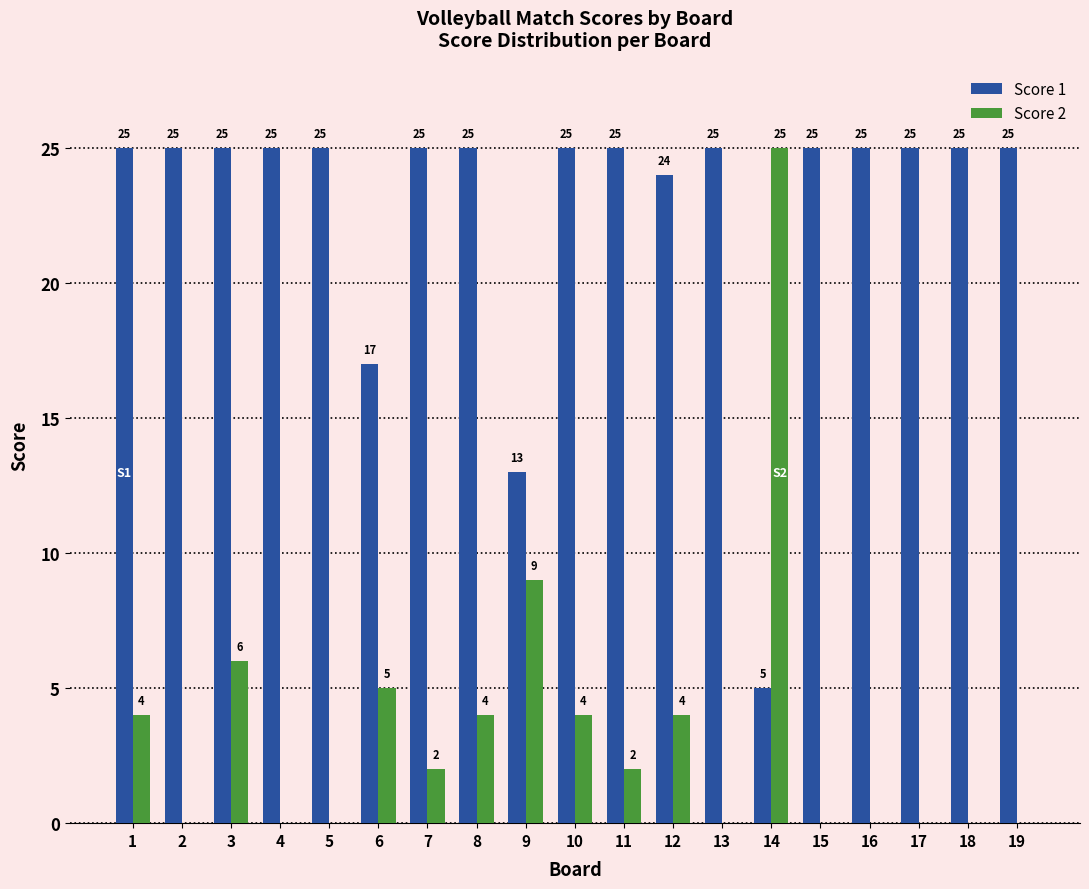

Is the value of Score 1 at 9 greater than the value of Score 2 at 17?

Yes